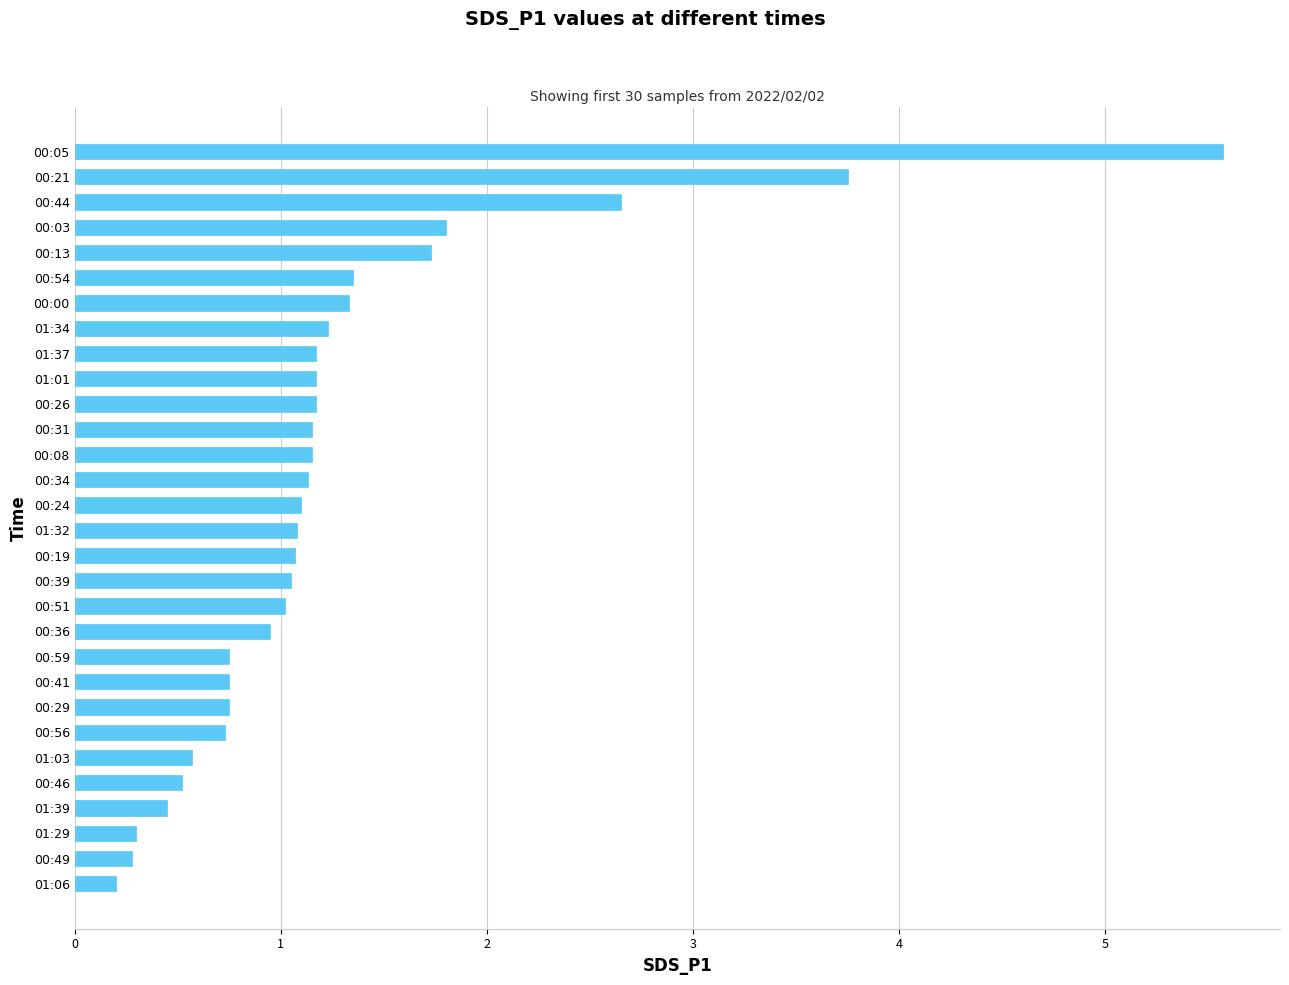

What is the maximum value shown in the chart?

5.6